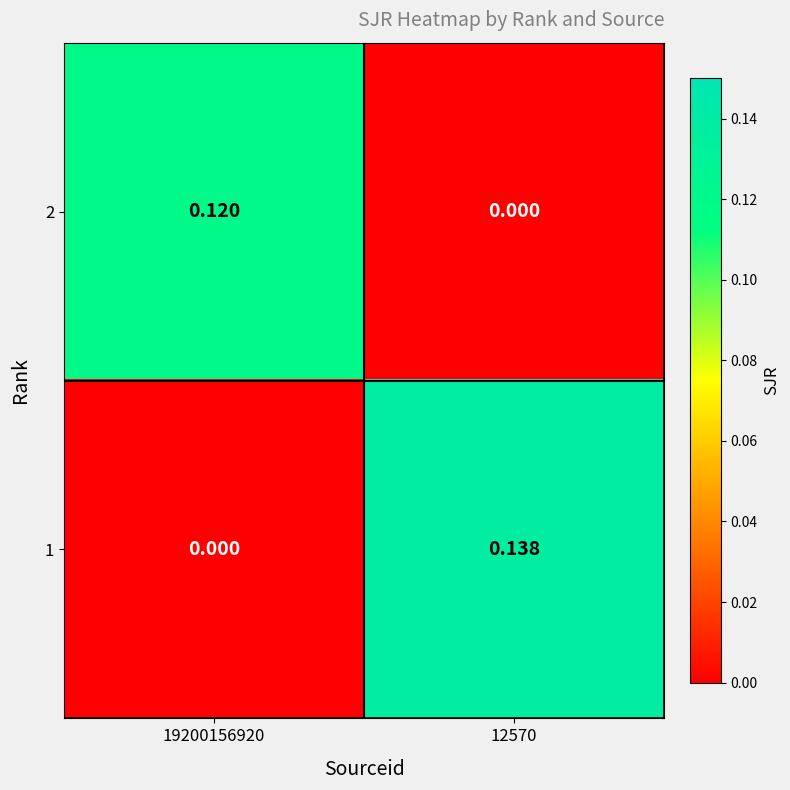

Which series has the largest range (max minus min)?

1